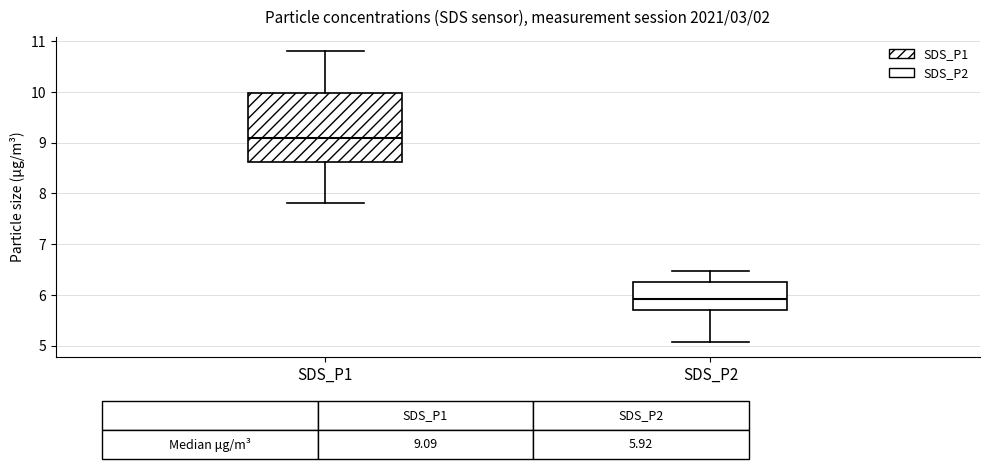

Which box has the highest median line?

SDS_P1